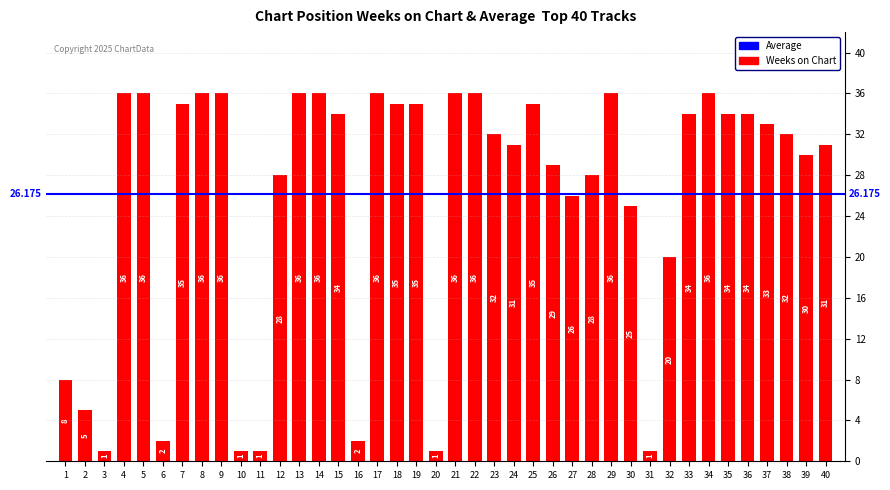

What is the sum of the values at 4 and 21?

72